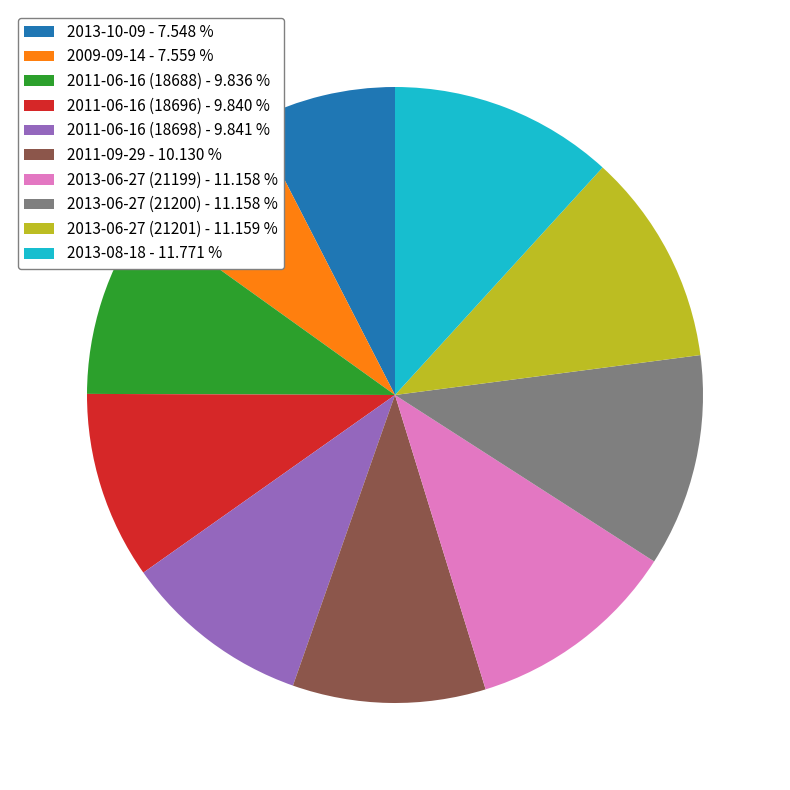

How many slices are in this pie chart?

10